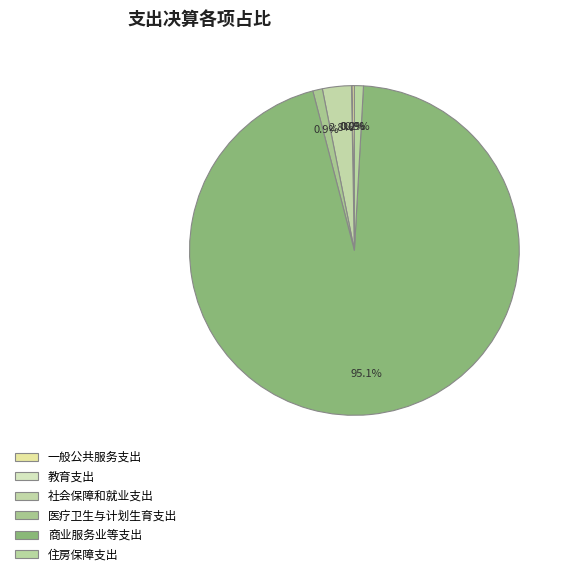

Does 商业服务业等支出 represent more than half of the total?

Yes